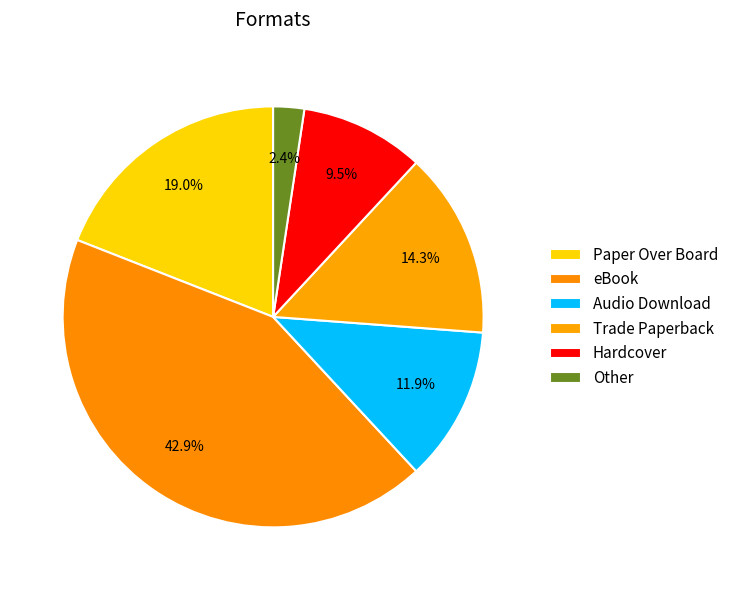

Count the number of slices in the pie.

6